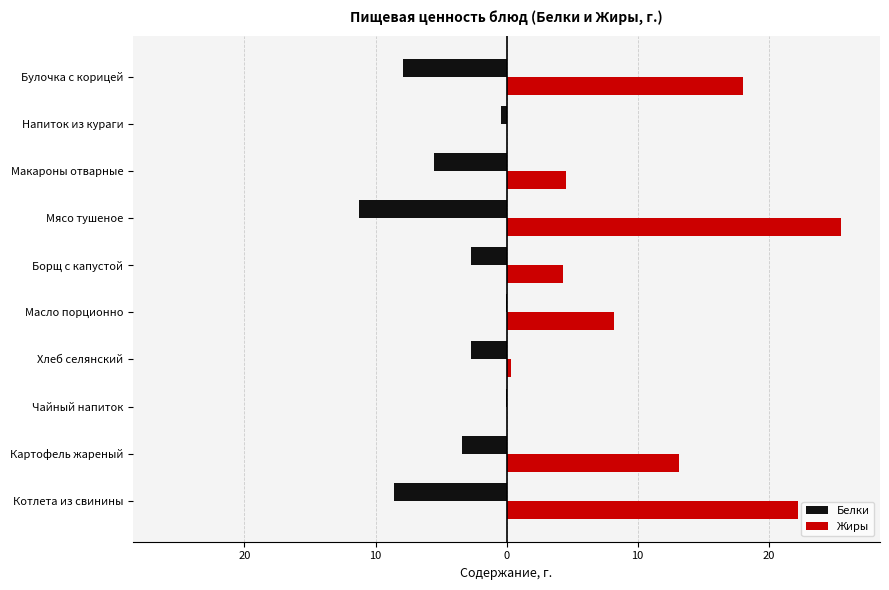

What are all the series names shown in the legend?

Белки, Жиры